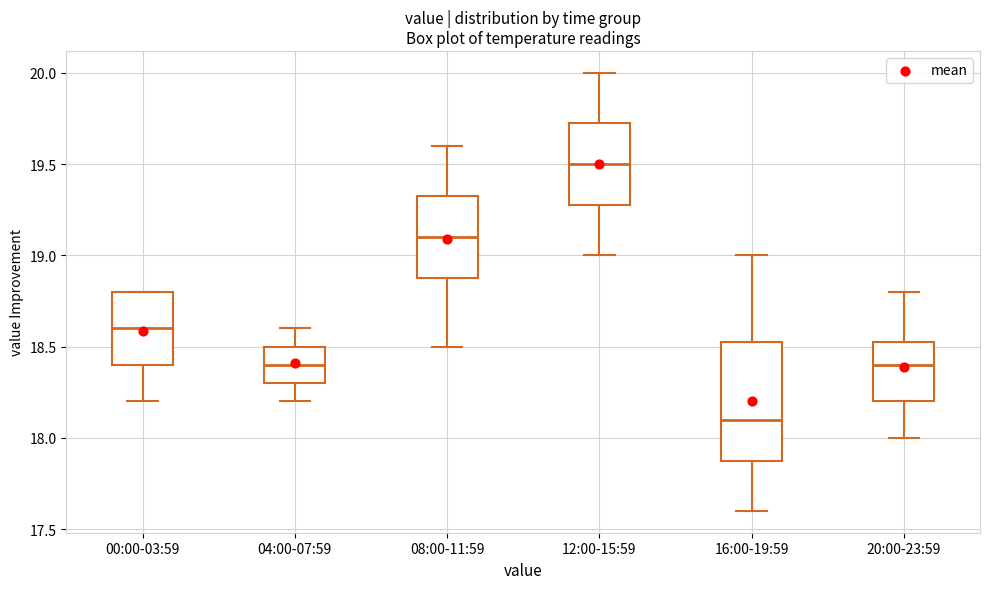

Reading left to right, read every box against the y-axis: the position of its median line, the range the box covers, and the ends of its whiskers. The values are not printed on the chart, so give them approximately, as read against the axis.

00:00-03:59: median 18.60, box 18.40 to 18.80, whiskers 18.20 to 18.80
04:00-07:59: median 18.40, box 18.30 to 18.50, whiskers 18.20 to 18.60
08:00-11:59: median 19.10, box 18.90 to 19.35, whiskers 18.50 to 19.60
12:00-15:59: median 19.50, box 19.30 to 19.75, whiskers 19.00 to 20.00
16:00-19:59: median 18.10, box 17.90 to 18.55, whiskers 17.60 to 19.00
20:00-23:59: median 18.40, box 18.20 to 18.55, whiskers 18.00 to 18.80